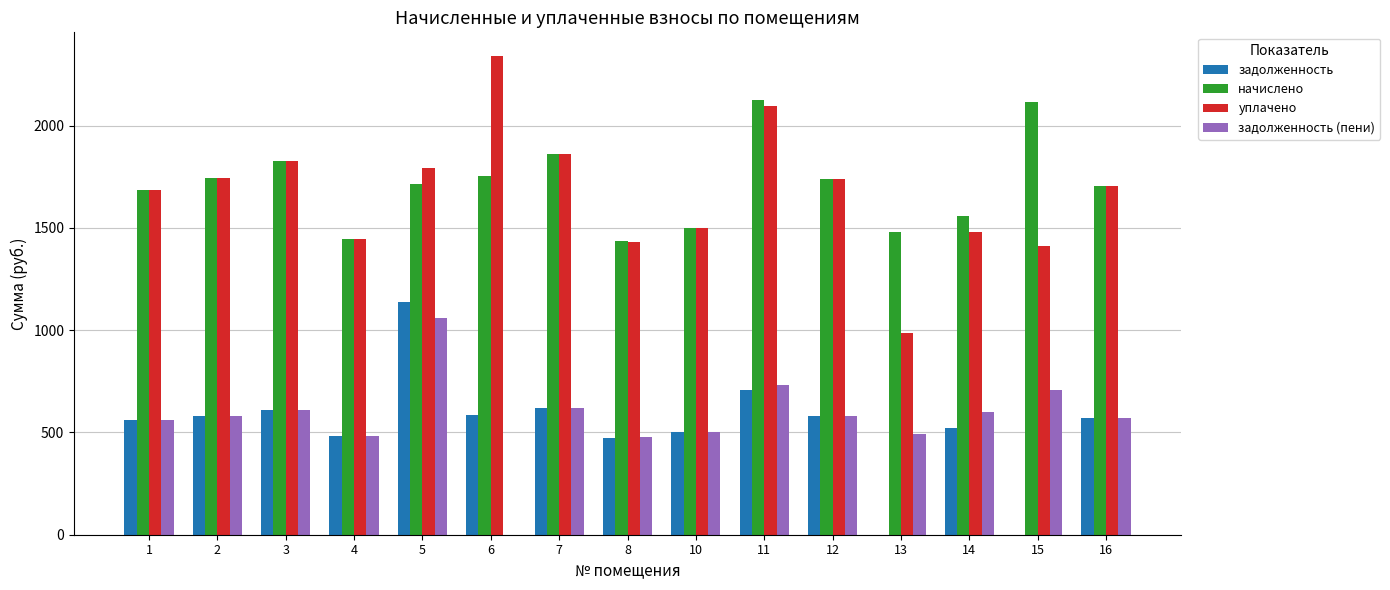

What is the sum of all задолженность (пени) values?

8570.4